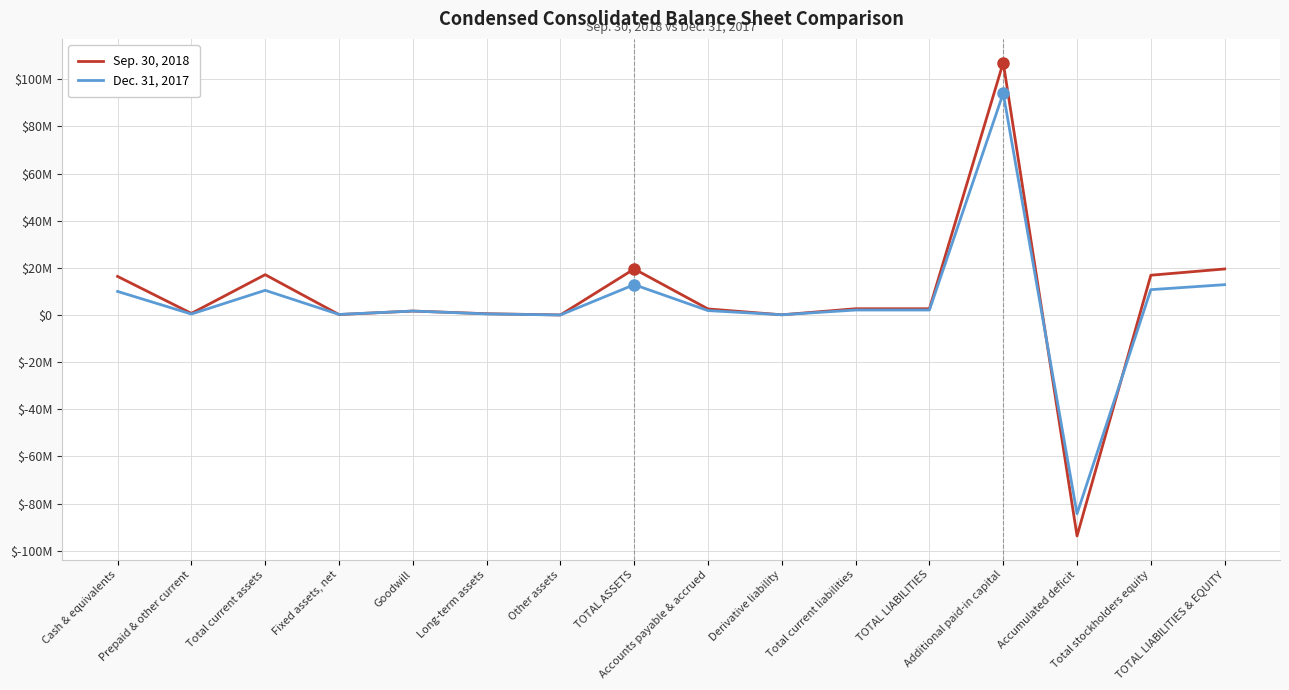

List the series in order of their peak value, lowest first.

Dec. 31, 2017, Sep. 30, 2018